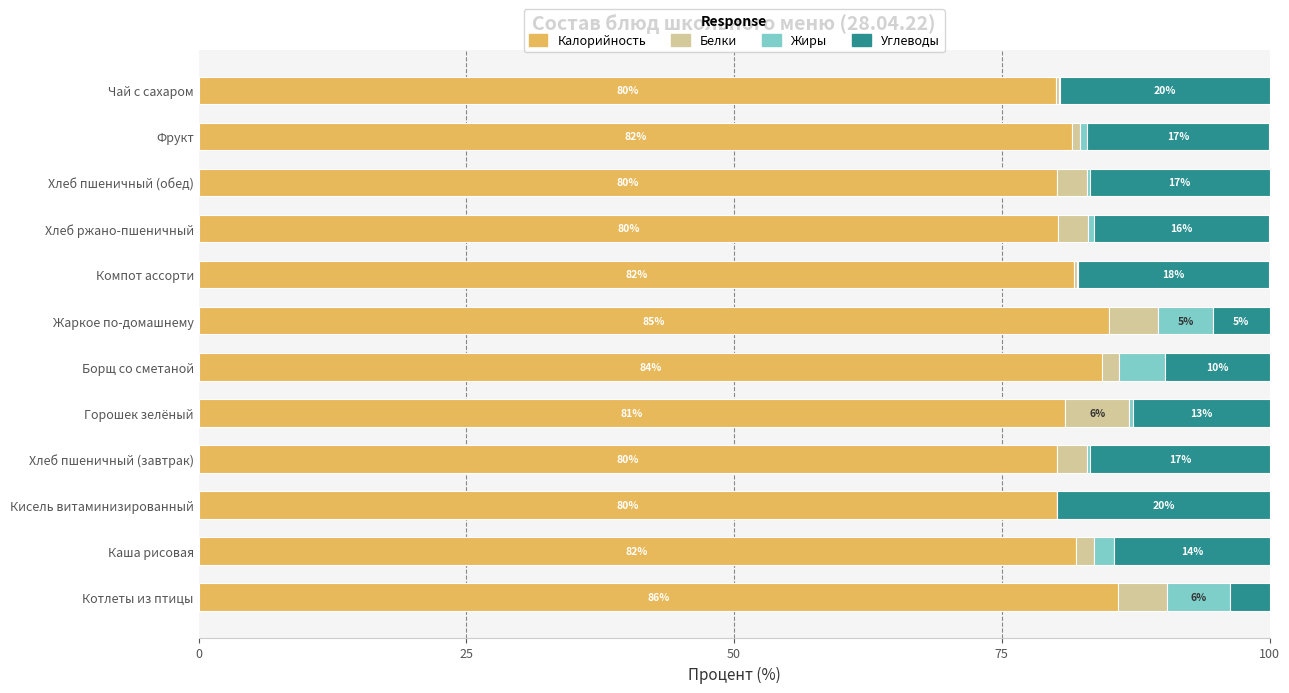

What is the total value across all series at Горошек зелёный?

100.0